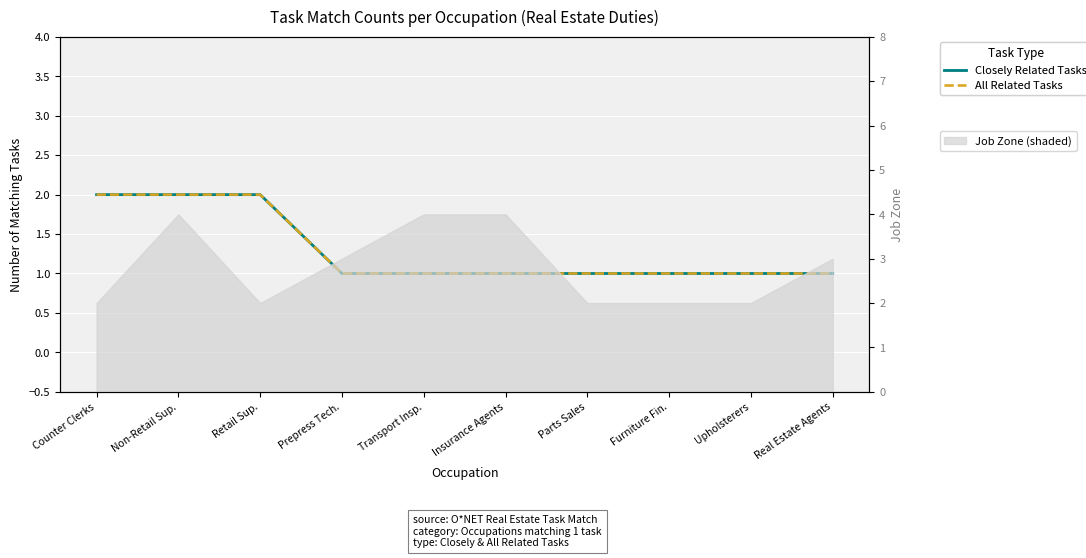

Is it true that Closely Related Tasks equals 1 at Non-Retail Sup.?

False